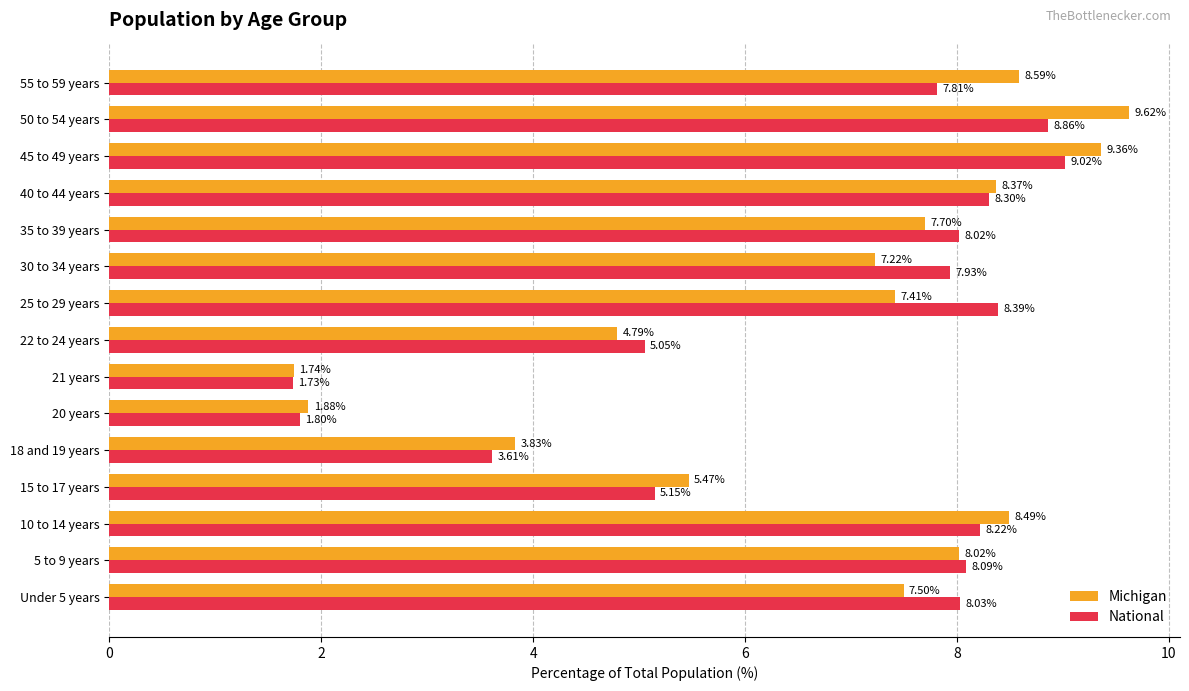

At which category is the sum across all series the highest?

50 to 54 years